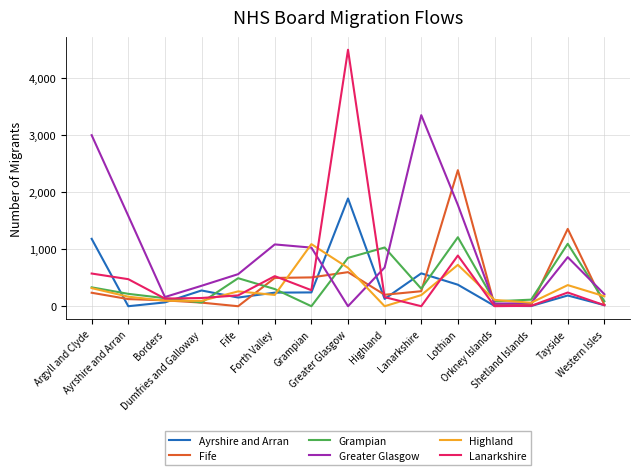

Which series has the largest total across all categories?

Greater Glasgow